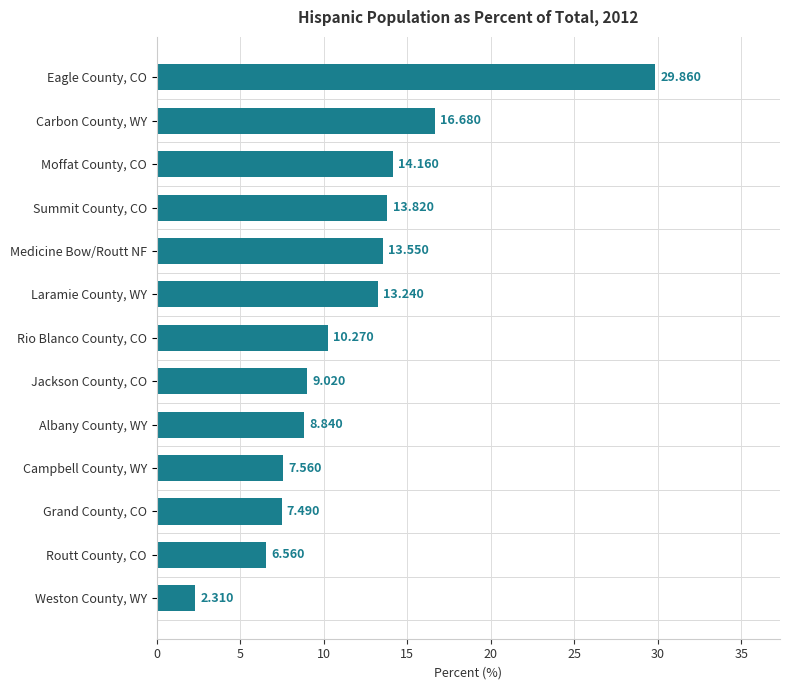

Which category has the highest value across all series?

Eagle County, CO